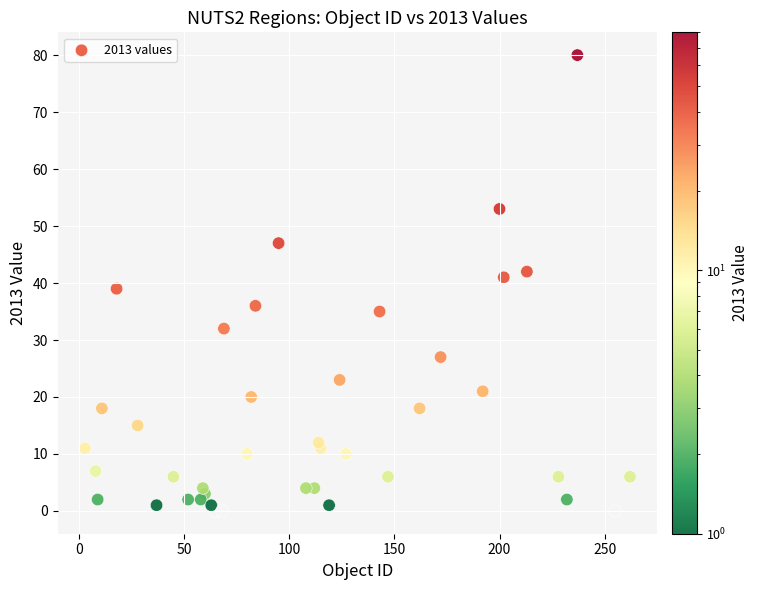

What is the range of X values (max minus min)?

259